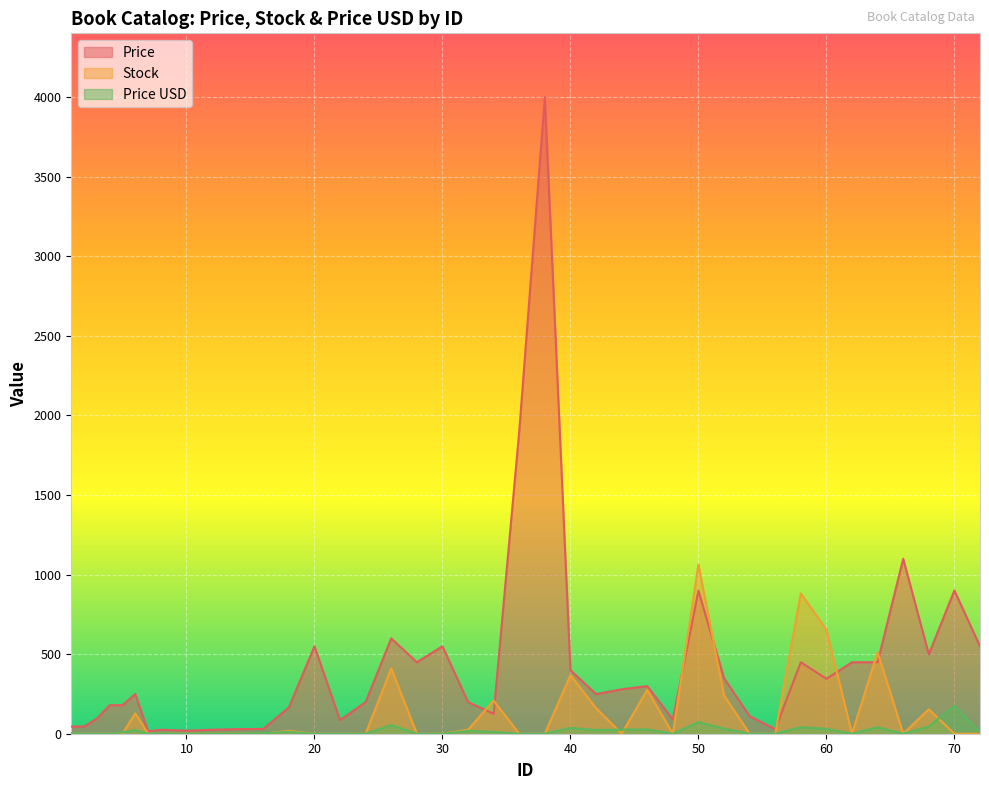

How many interior local peaks does the Stock series have?

10